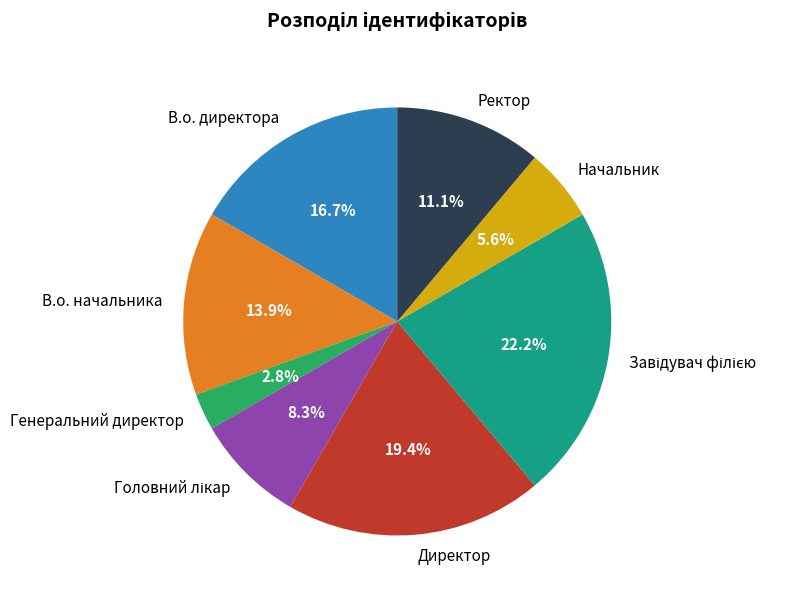

What portion of the pie excludes В.о. начальника?

86.1%